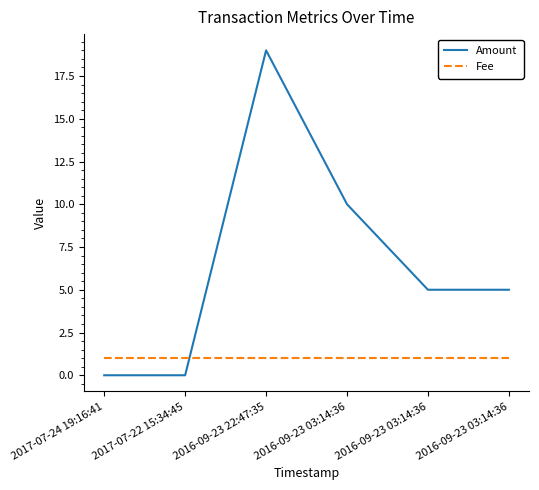

Which series has the widest spread of values?

Amount